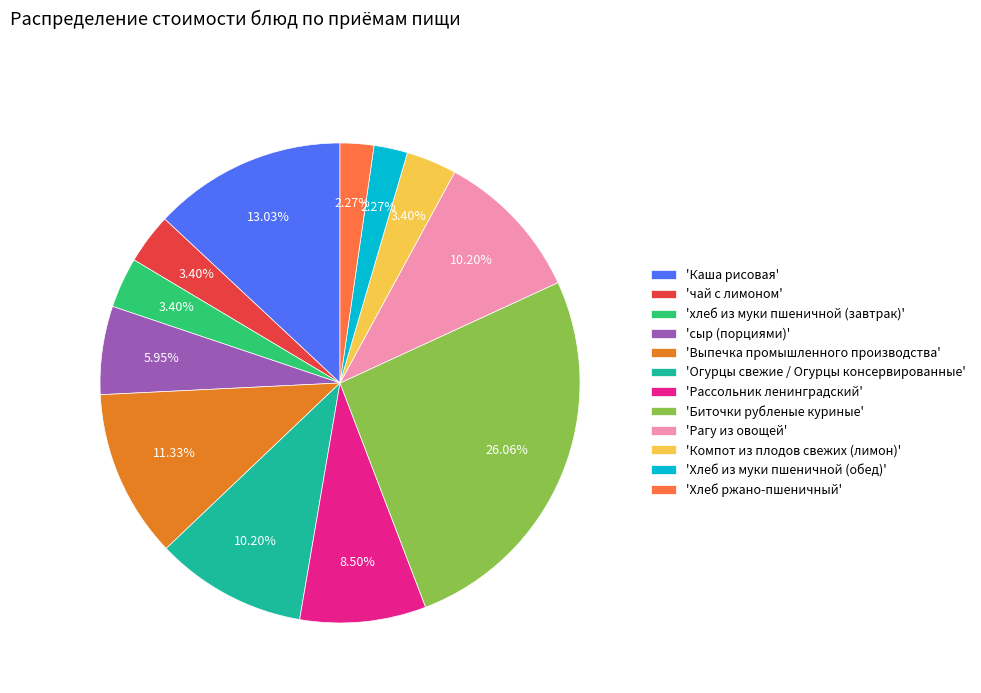

To the nearest percent, what is the average slice percentage?

8%